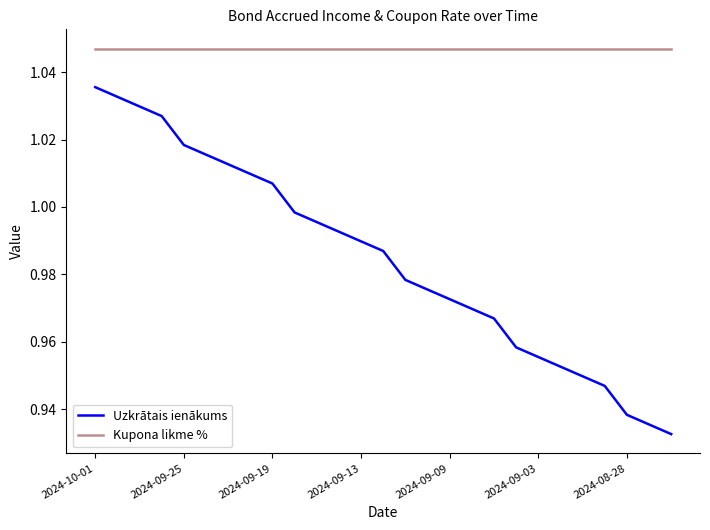

Which series has the largest total across all categories?

Kupona likme %